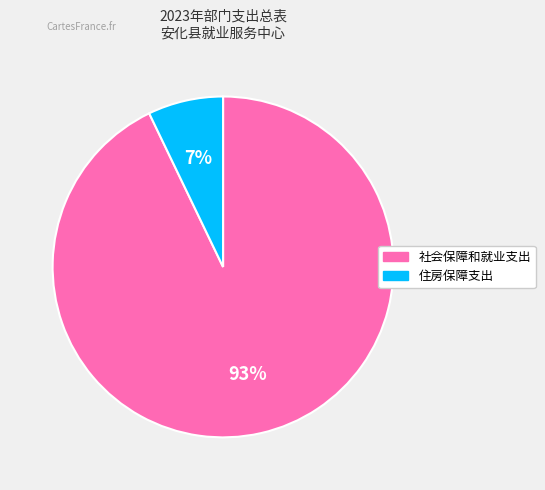

What is the largest slice in the pie chart?

社会保障和就业支出